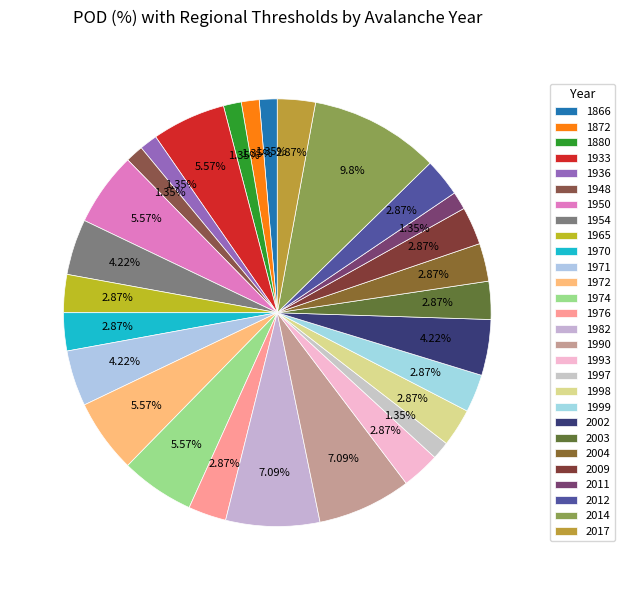

What is the ratio of the value at 1990 to the value at 1974?

1.3